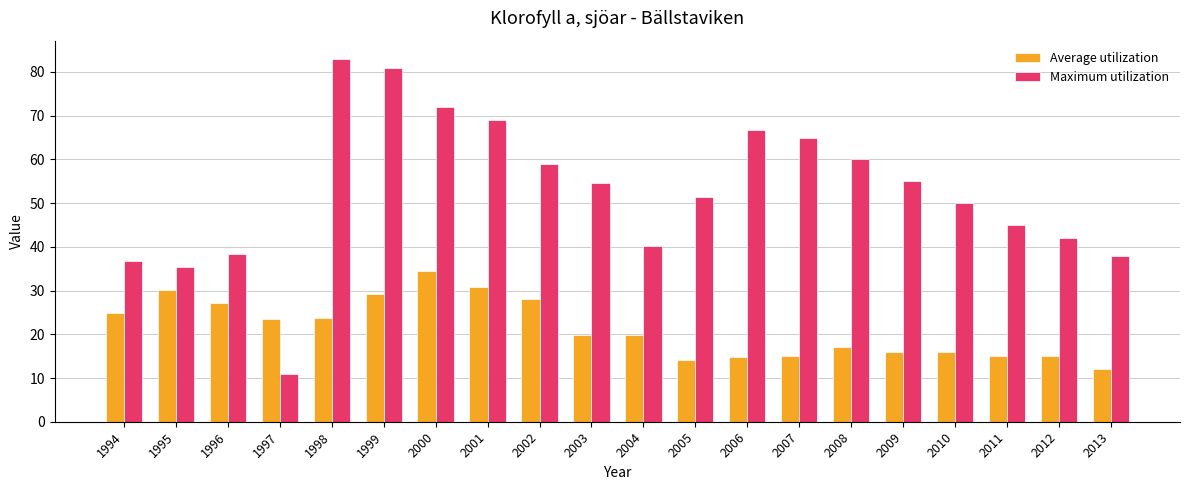

Rank the series at 2009 from lowest to highest value.

Average utilization, Maximum utilization